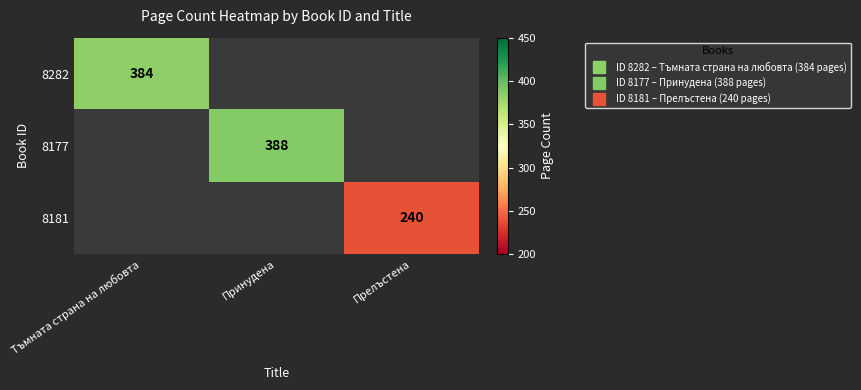

True or false: 8282 has a value of 188.5 at Тъмната страна на любовта.

False